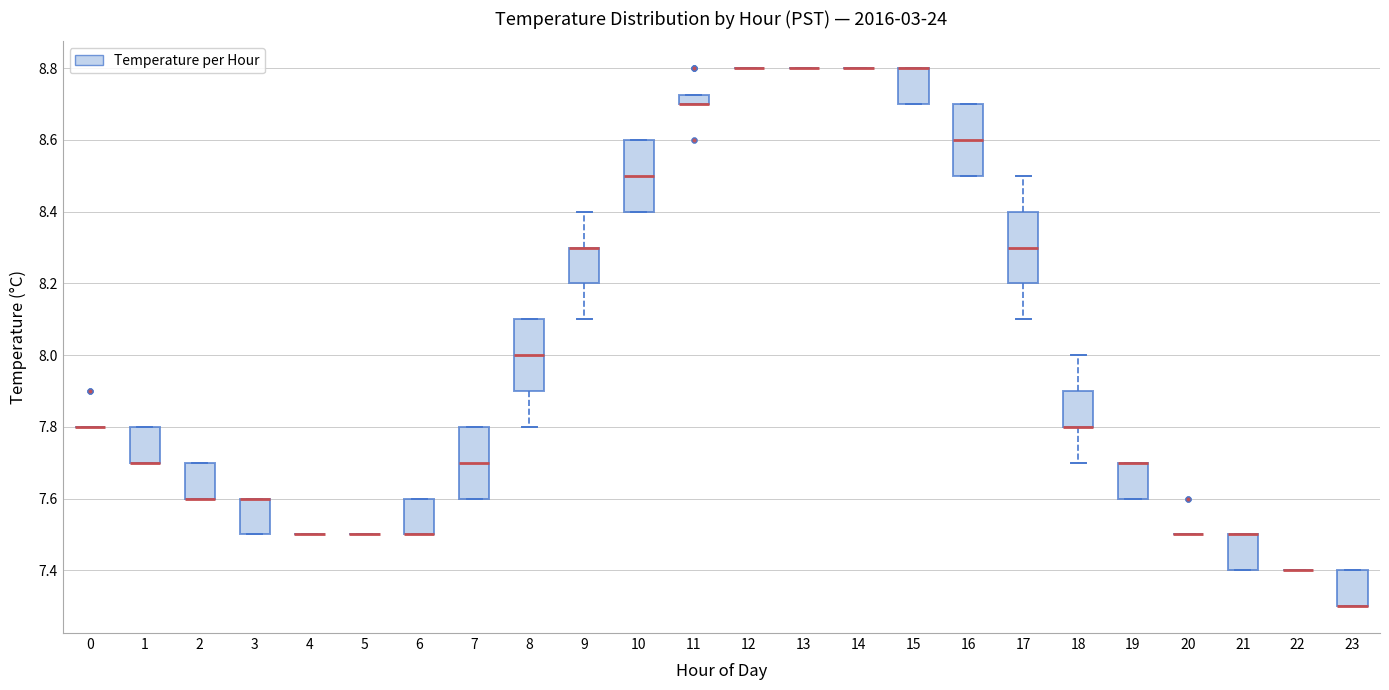

Where is the lower edge of the box at x = 3 on the y-axis? The values are not printed on the chart, so give them approximately, as read against the axis.

7.50